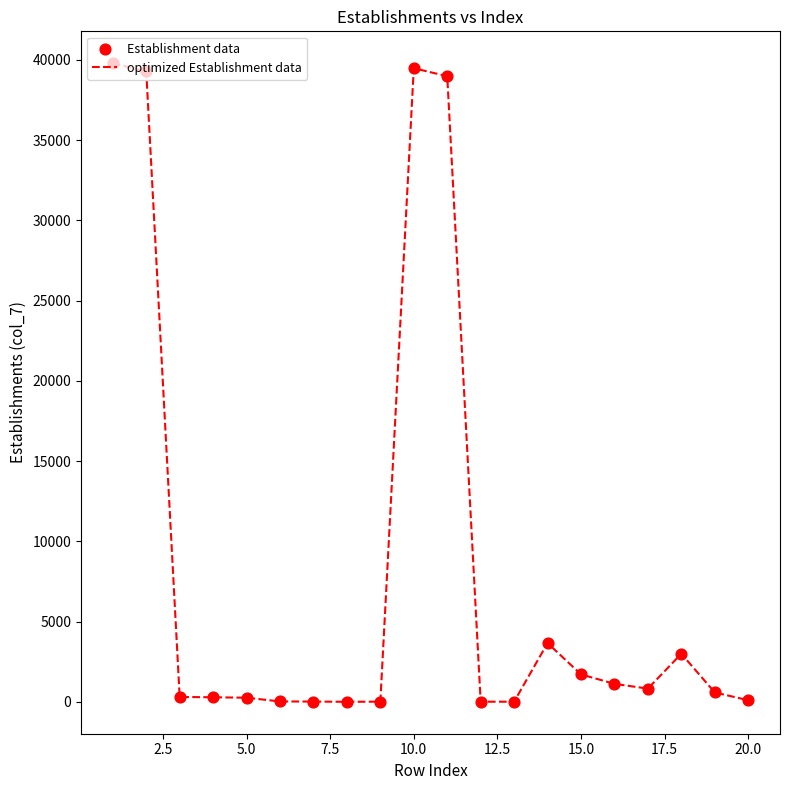

What is the greatest value displayed?

39785